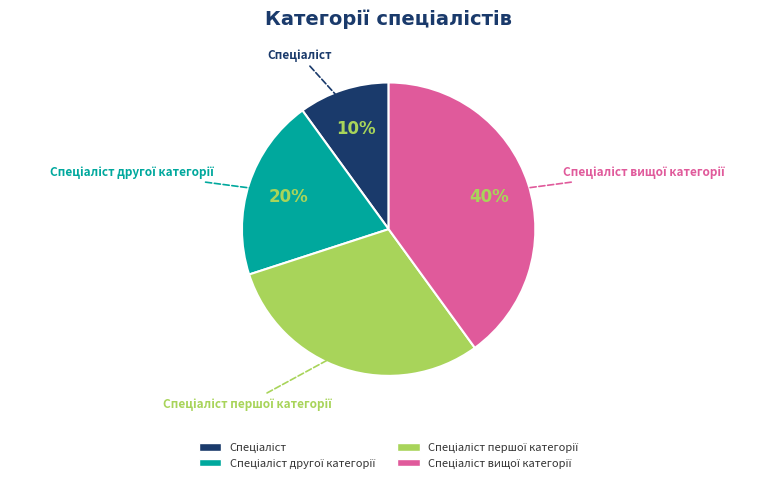

To the nearest percent, what is the difference between the largest and smallest slice percentages?

30%